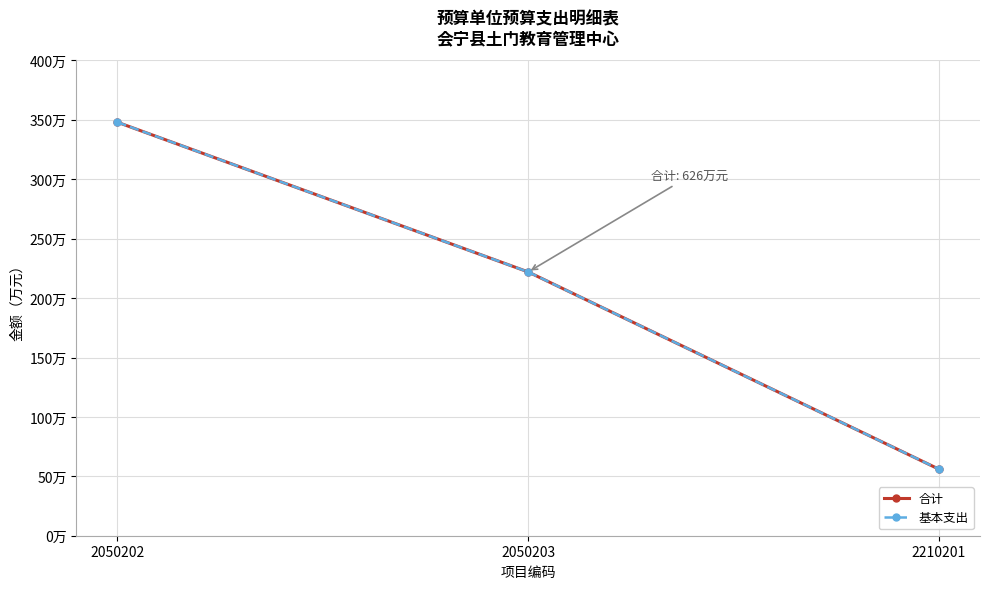

Reading left to right, transcribe all the data shown in this chart.

合计: 348	222	56
基本支出: 348	222	56